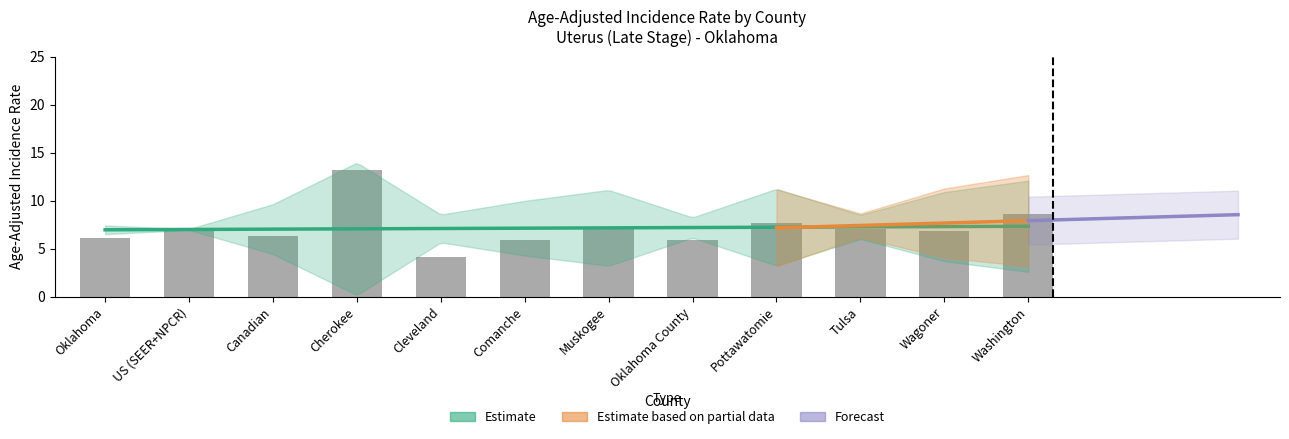

What value does the data have at US (SEER+NPCR)?

7.0